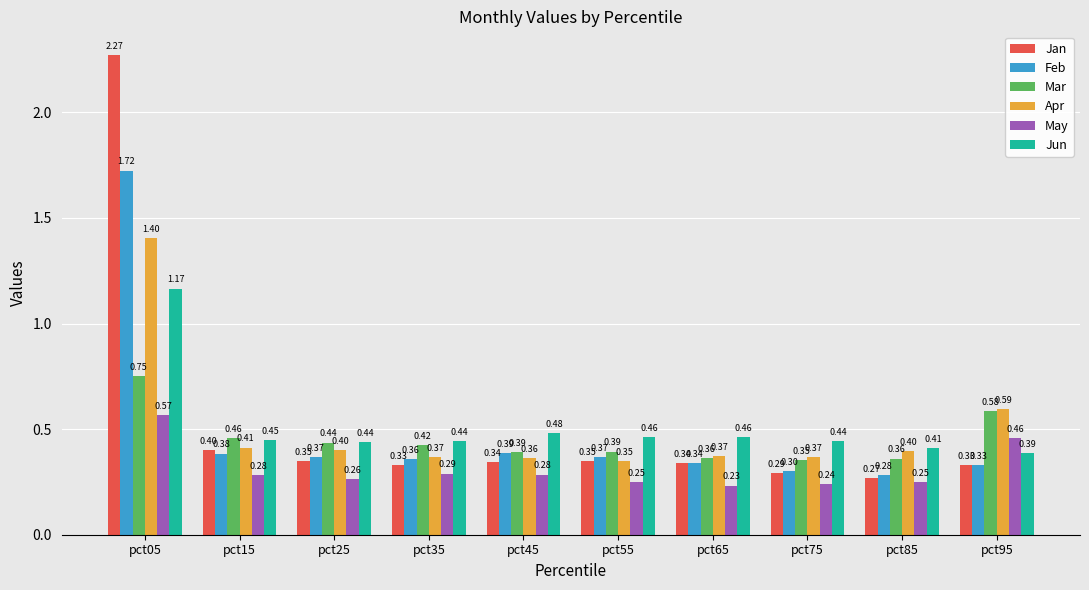

What is the difference between the maximum and minimum values in the Mar series?

0.4